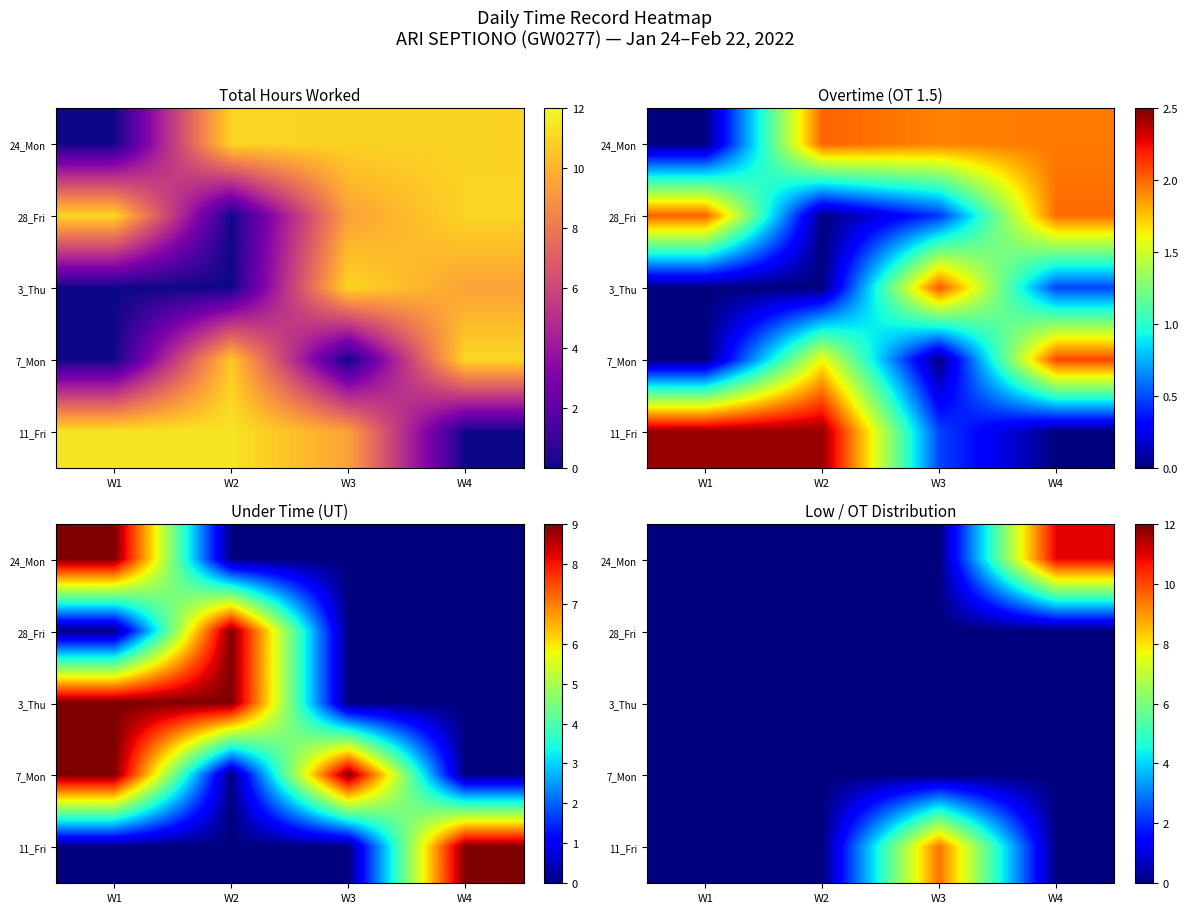

Is the value of 7_Mon at W1 greater than the value of 11_Fri at W4?

No